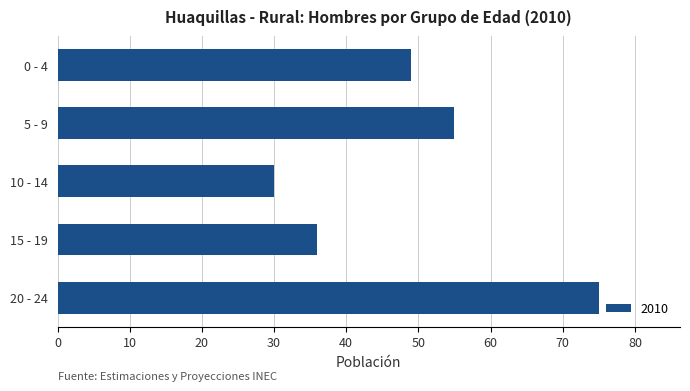

What is the approximate value at 0 - 4?

49